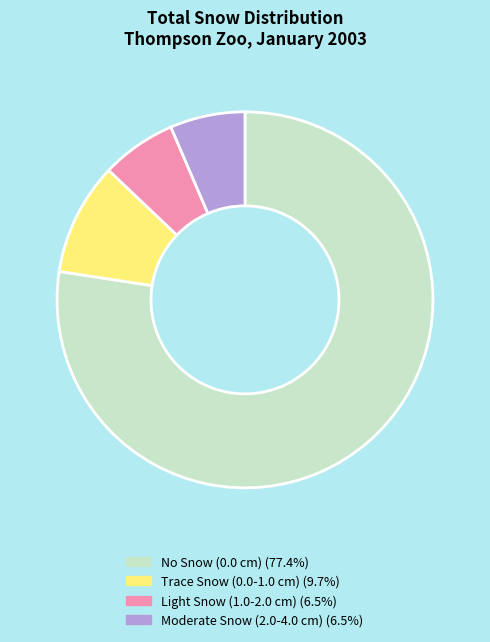

How many slices are in this pie chart?

4